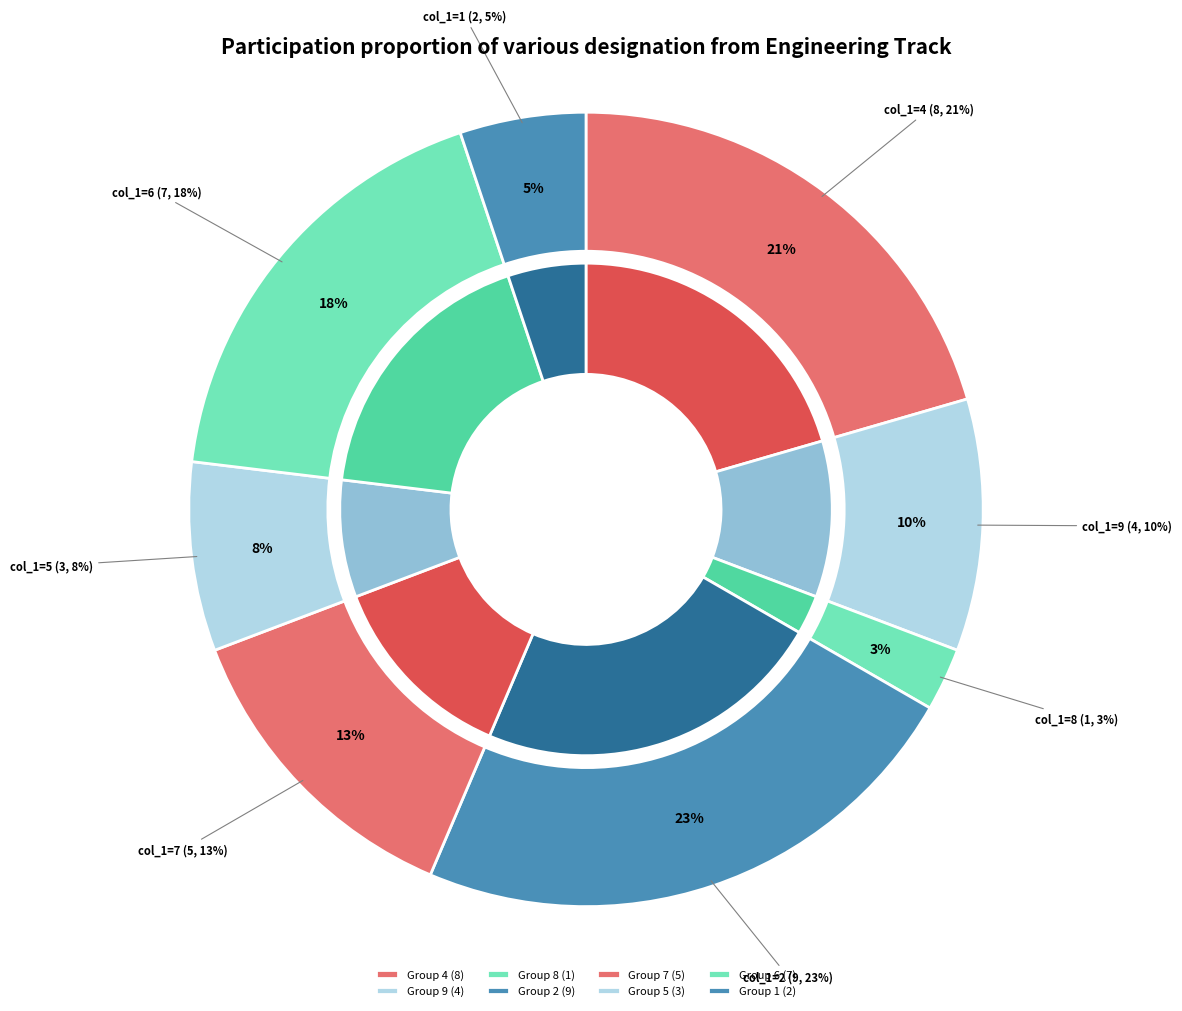

Between 9 and 4, which is larger?

4